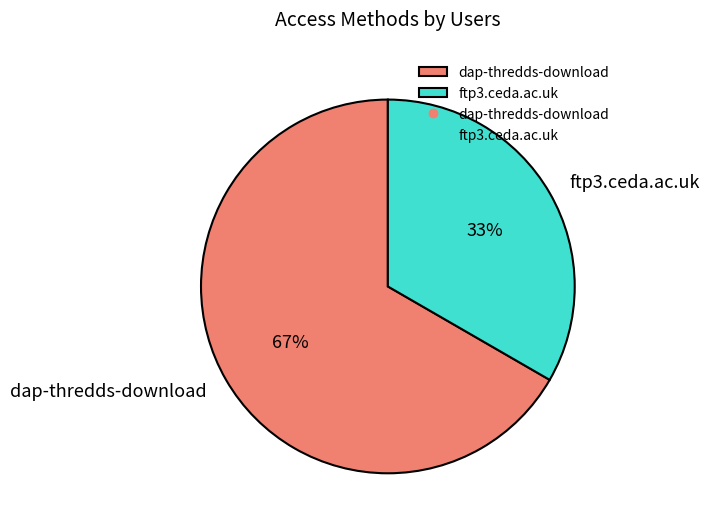

Which category accounts for the majority?

dap-thredds-download